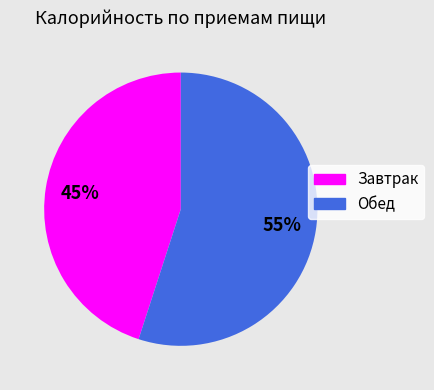

Do Обед and Завтрак together represent more than half of the pie?

Yes